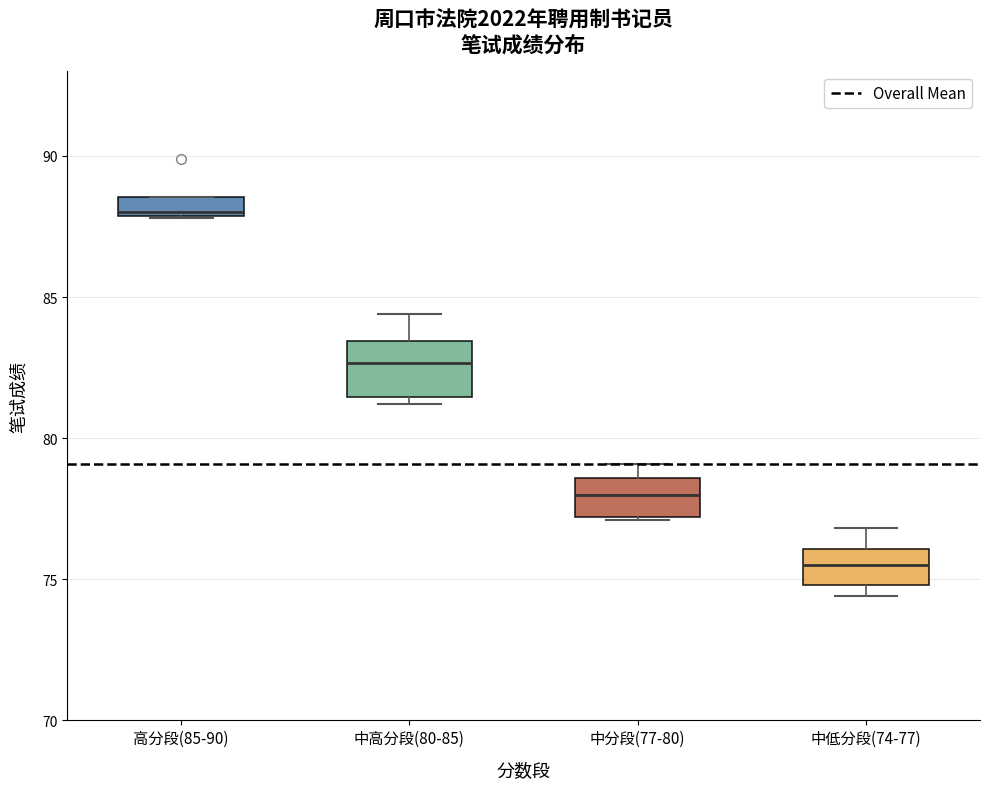

Comparing the boxes themselves (not the whiskers), which one is the tallest?

中高分段(80-85)